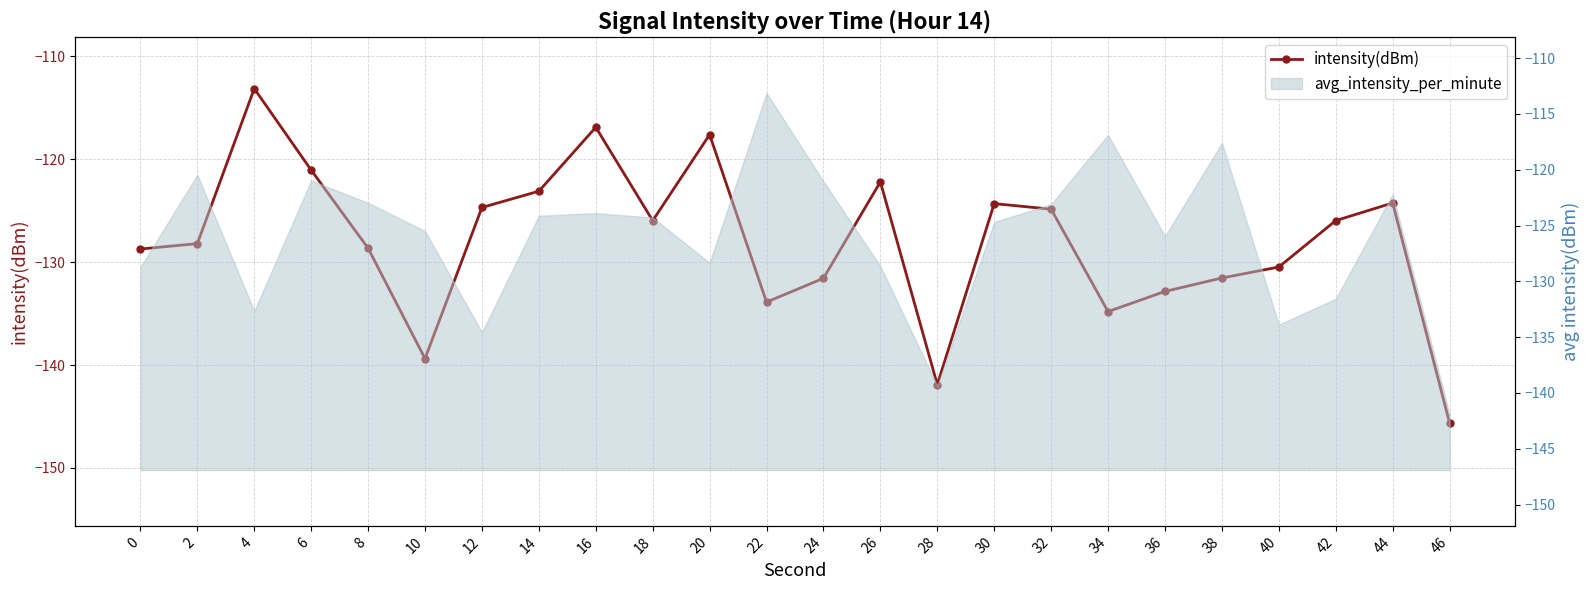

Which has a higher value, 14 or 18?

14